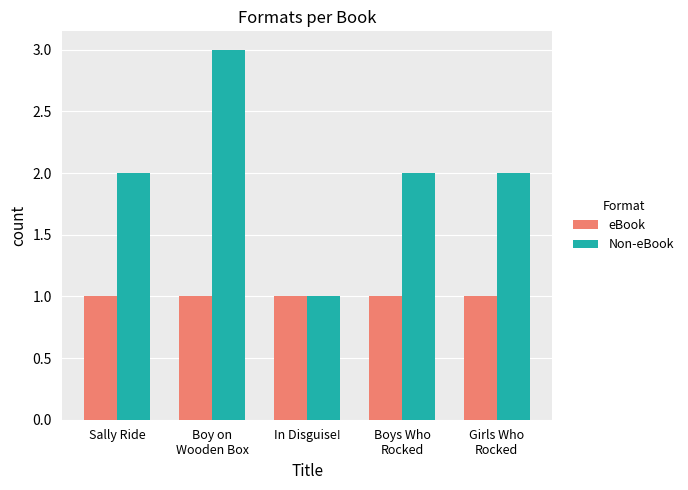

What are all the series names shown in the legend?

eBook, Non-eBook